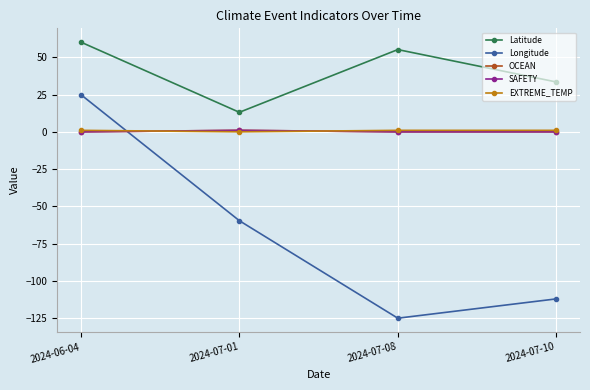

What is the sum of the OCEAN values at 2024-06-04 and 2024-07-01?

1.0